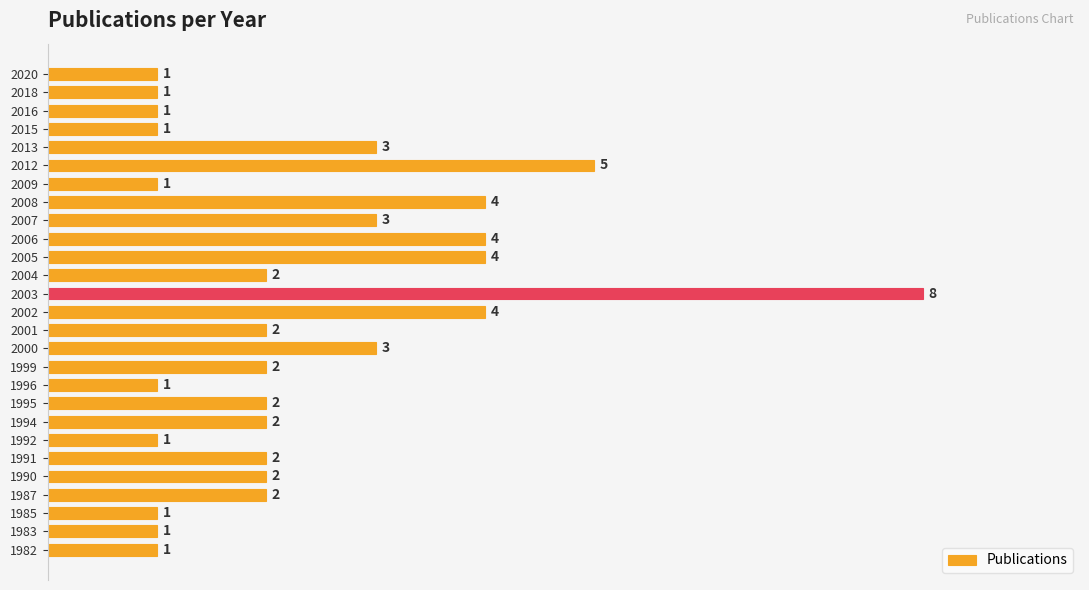

What is the change in value from 2004 to 2005?

+2